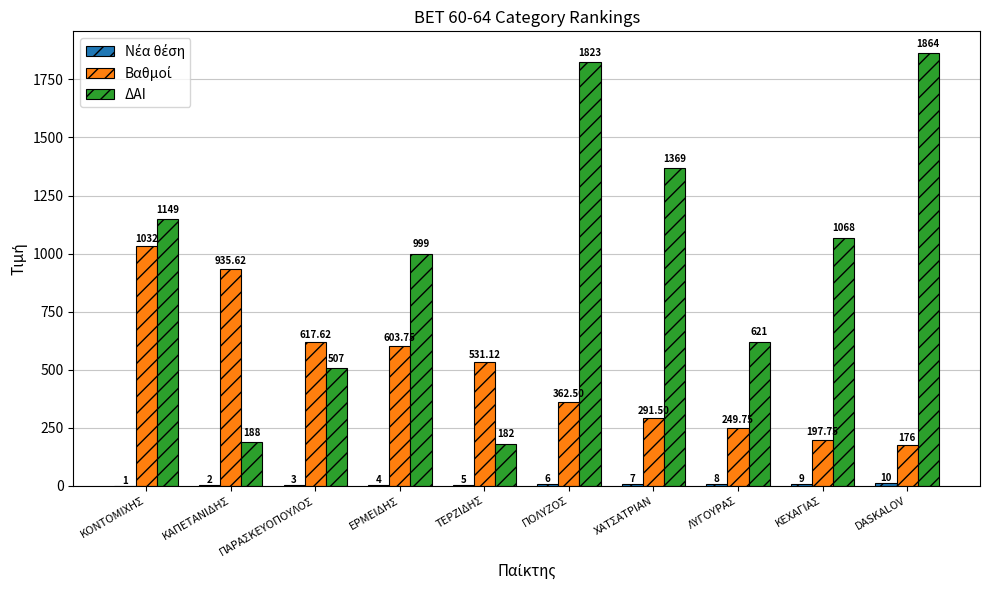

How many distinct data groups are displayed?

3